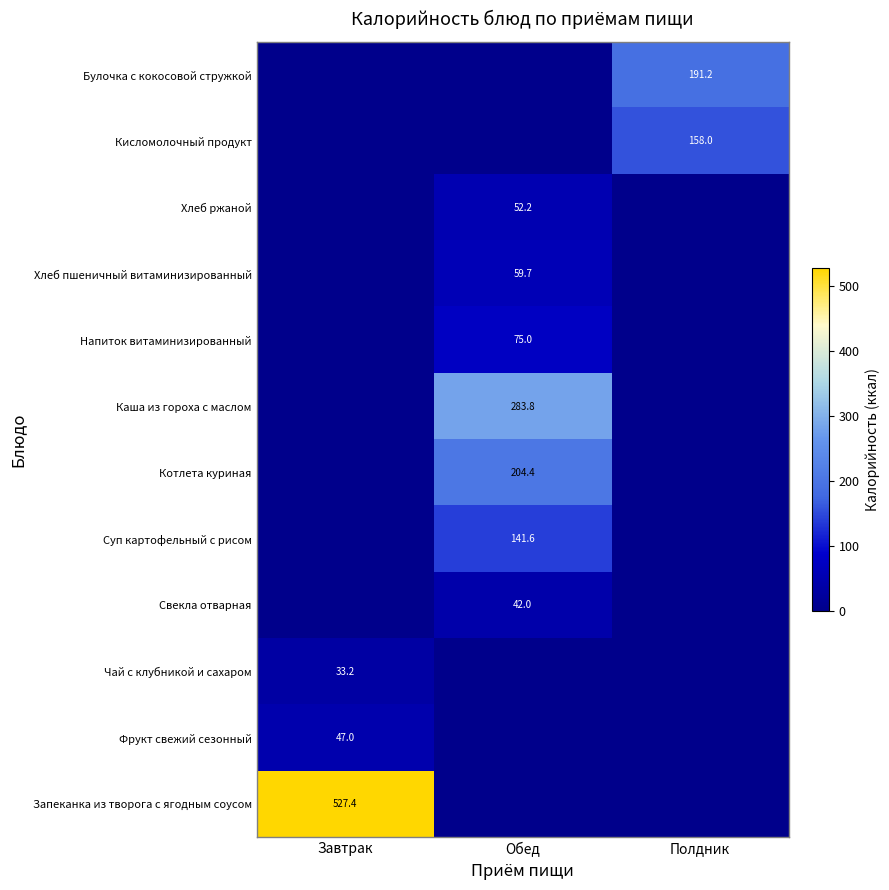

Is it true that Фрукт свежий сезонный equals 80.6 at Завтрак?

False